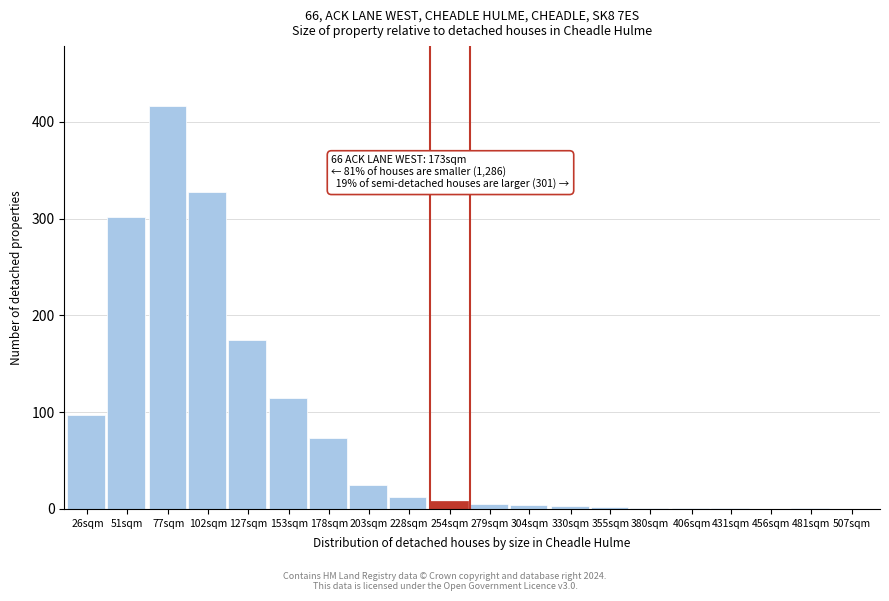

At which label is the value closest to 208?

127sqm